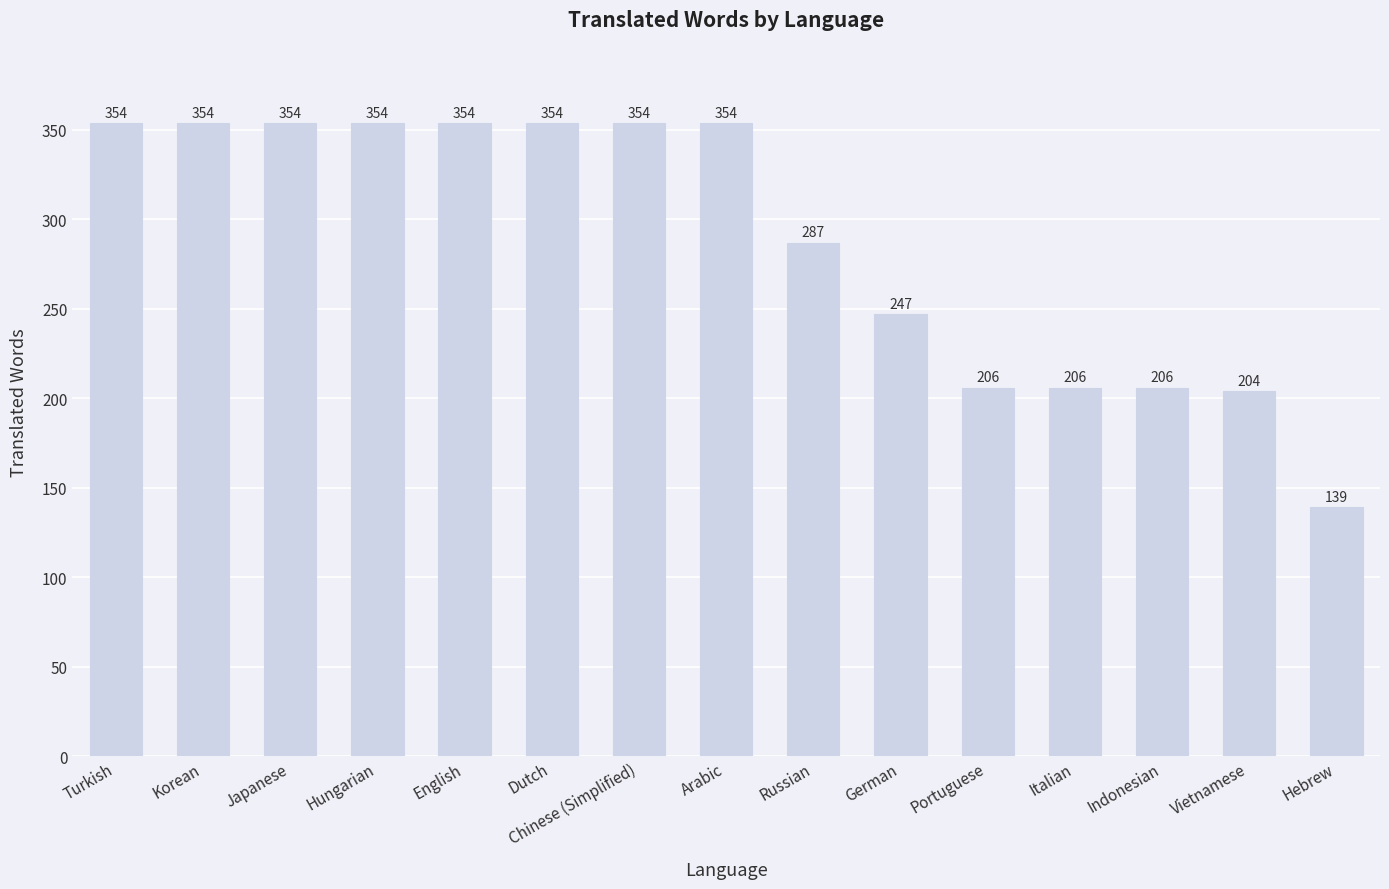

Approximately how many times larger is the value at Italian compared to Japanese?

0.6